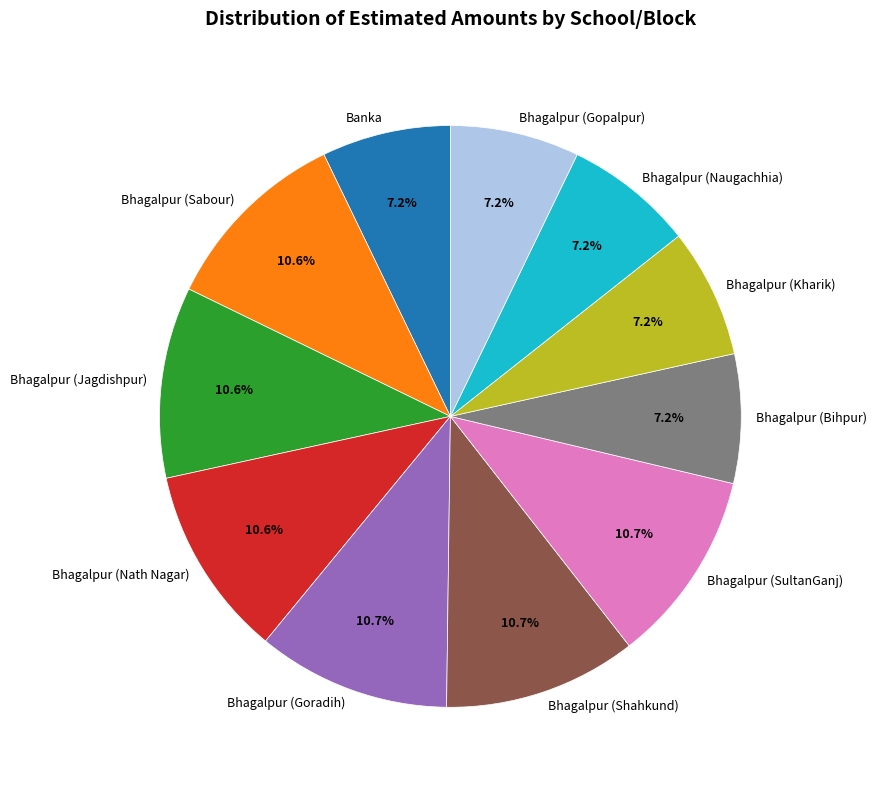

To the nearest percent, what is the average slice percentage?

9%